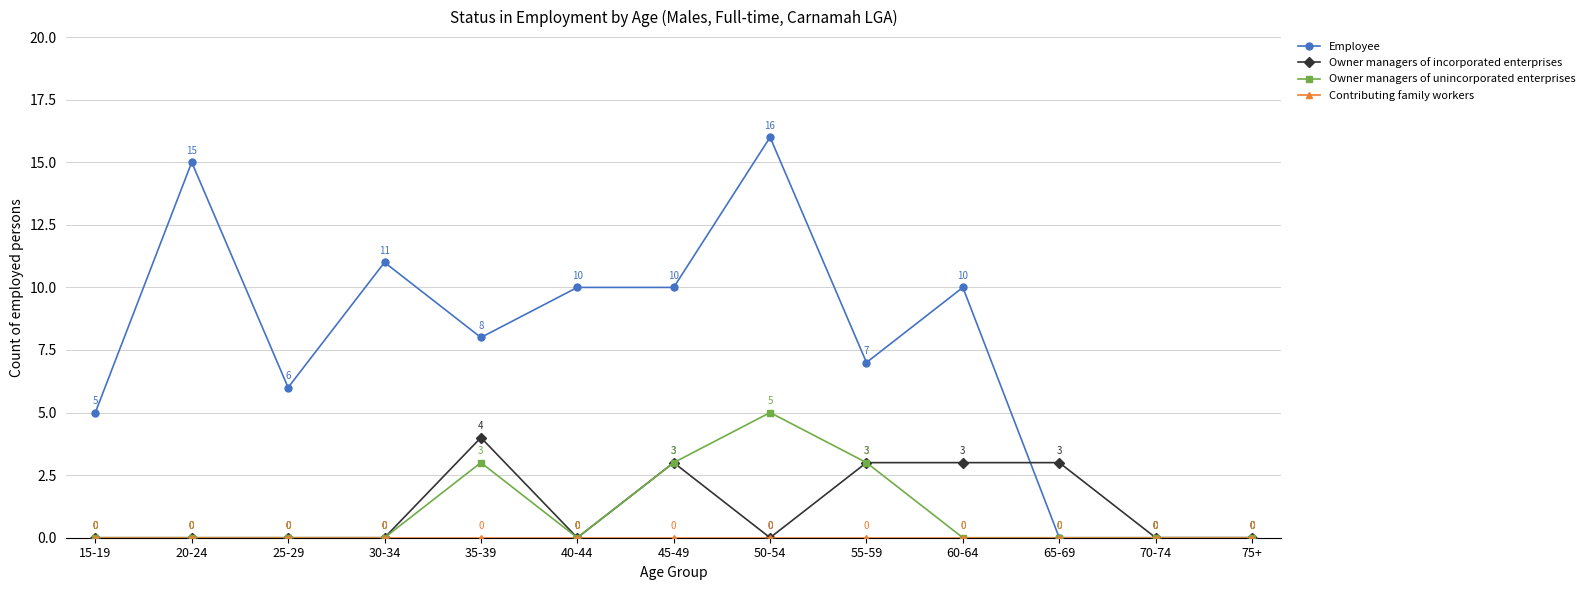

What is the maximum value shown in the chart?

16